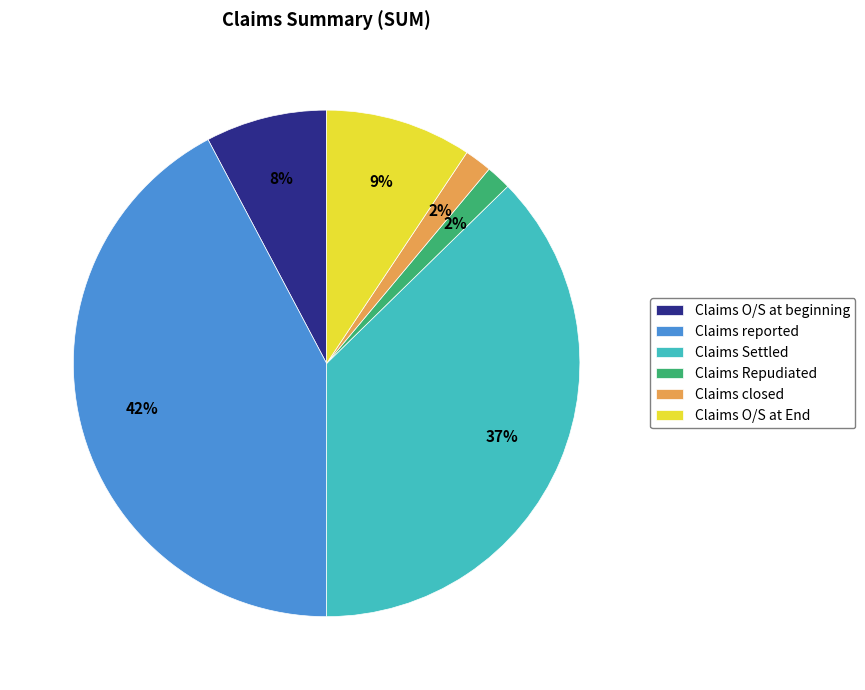

Which category has the biggest portion of the pie?

Claims reported